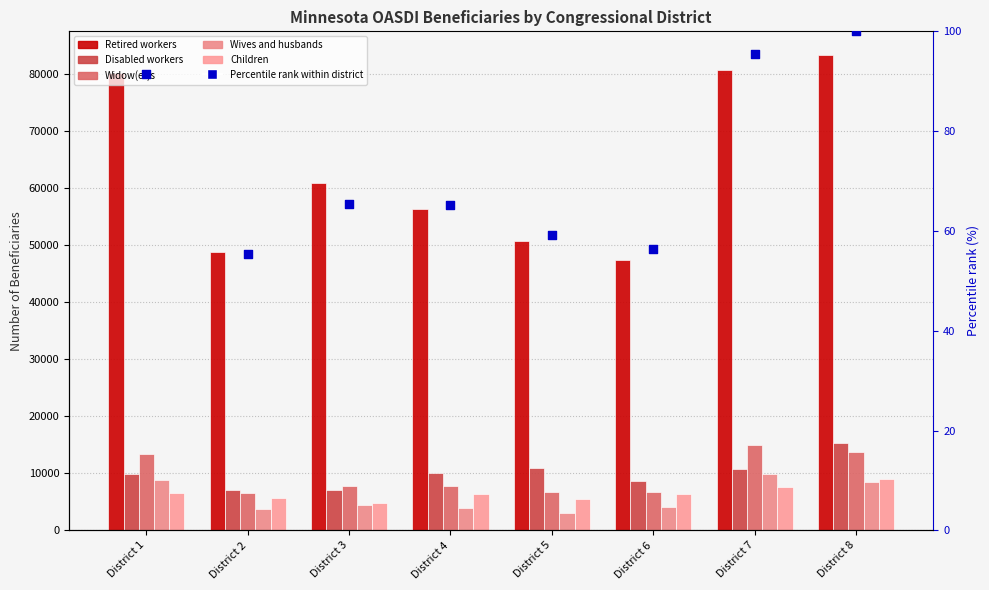

Is the value of Disabled workers at District 1 greater than the value of Retired workers at District 8?

No